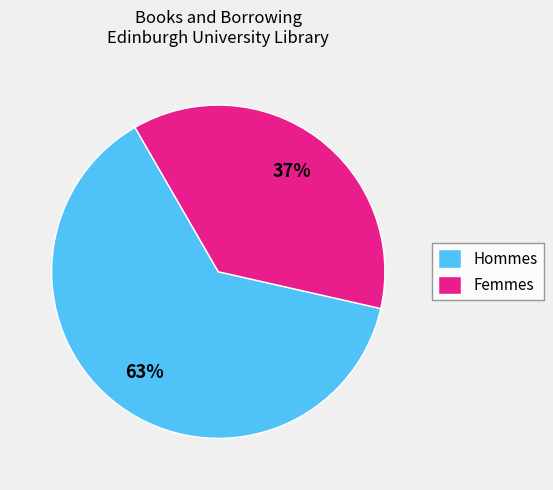

Count the number of slices in the pie.

2